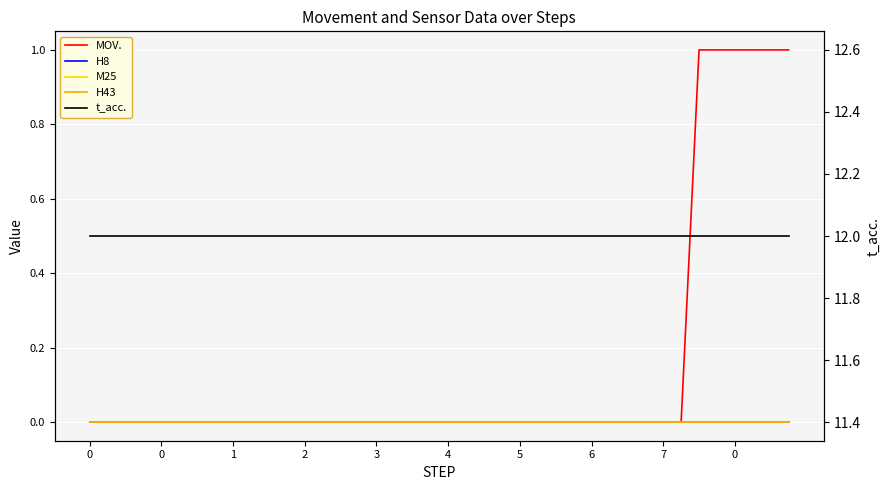

How many lines are shown in the chart?

5